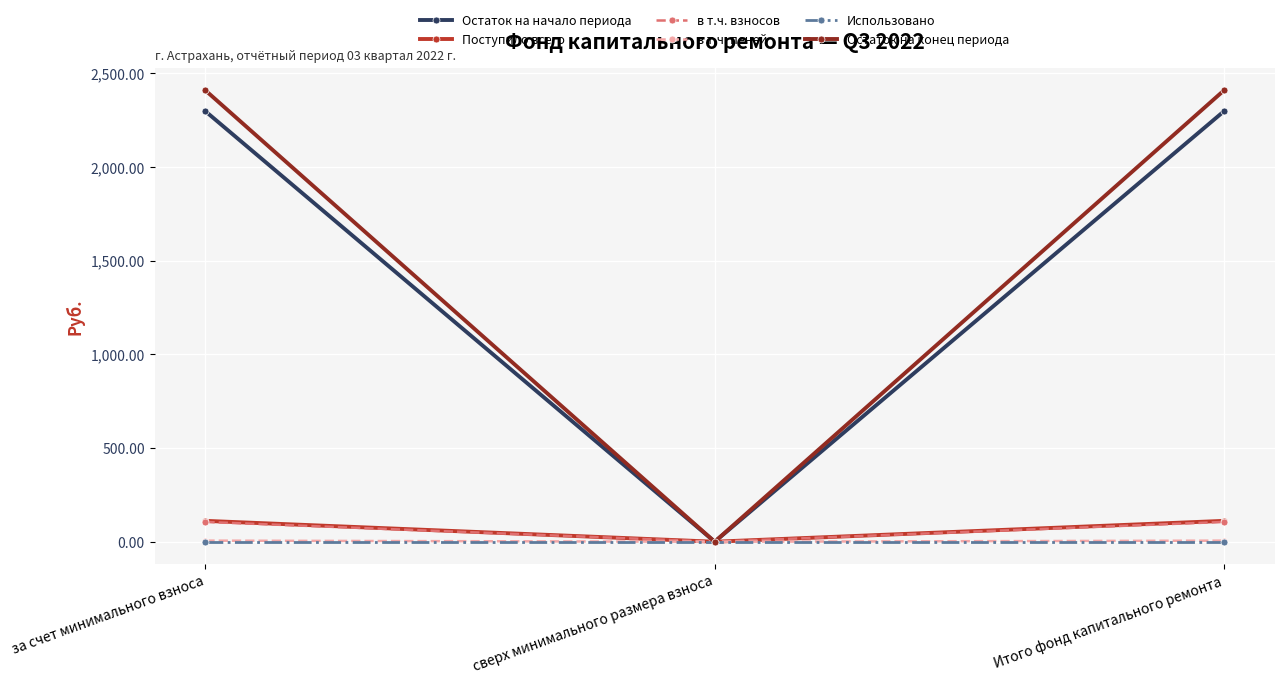

Is it true that Использовано equals 0.0 at за счет минимального взноса?

True